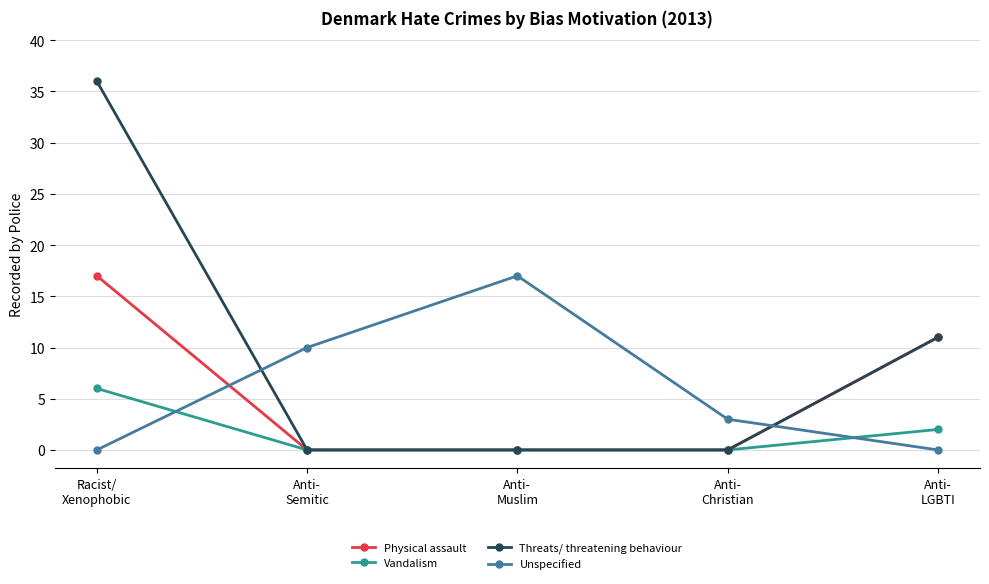

The Unspecified series shows 0 at Racist/
Xenophobic. True or false?

True